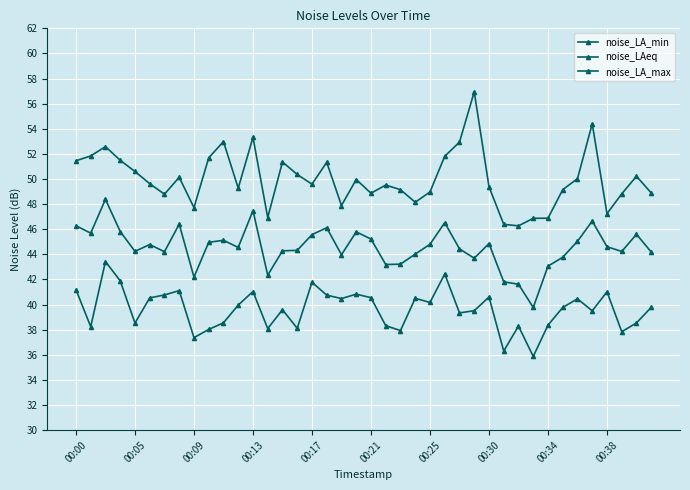

List the series in order of their overall mean, lowest first.

noise_LA_min, noise_LAeq, noise_LA_max